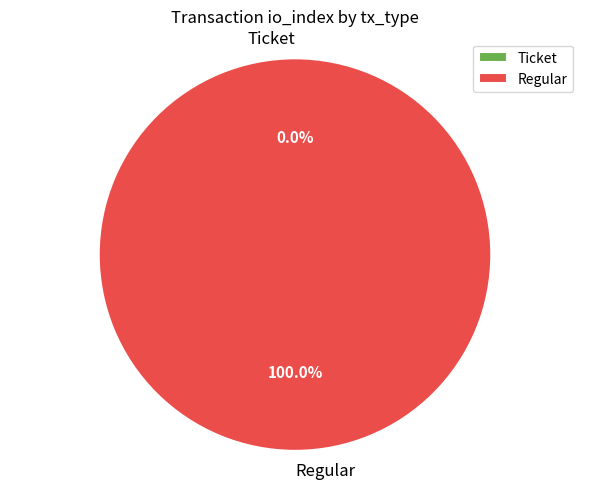

True or false: Regular accounts for 100% of the total.

True